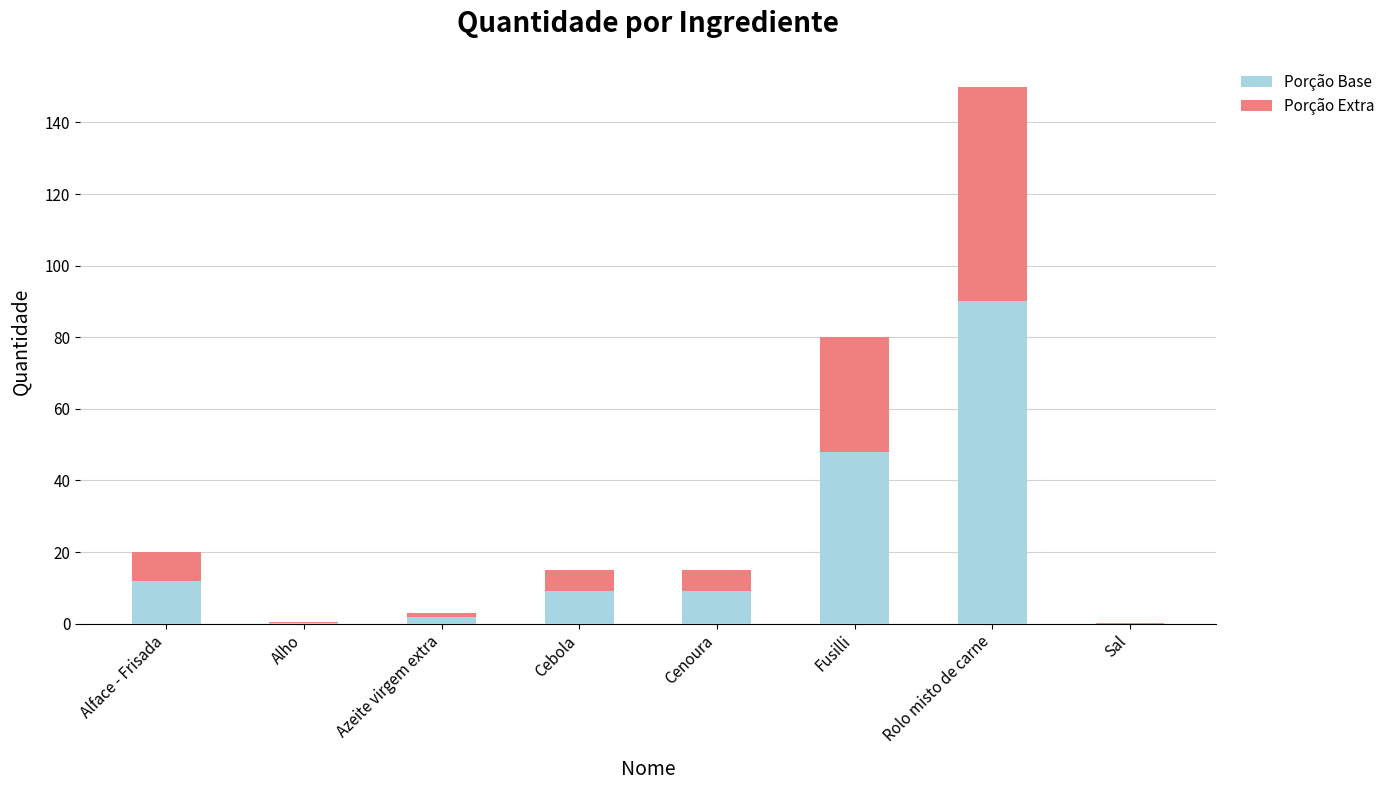

The Porção Base series shows 9.0 at Cebola. True or false?

True